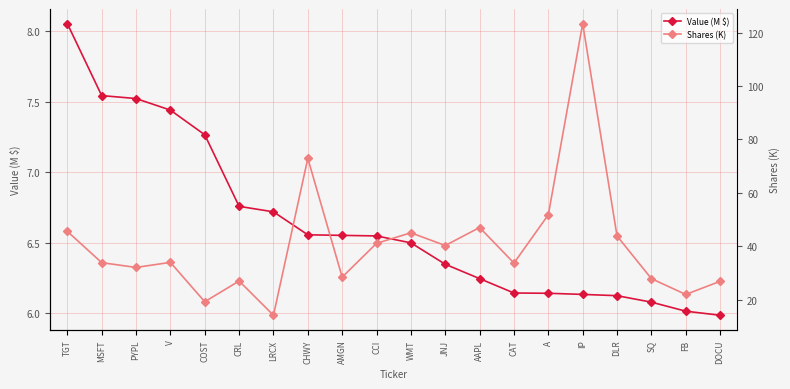

List the series in order of their overall mean, highest first.

Shares (K), Value (M $)